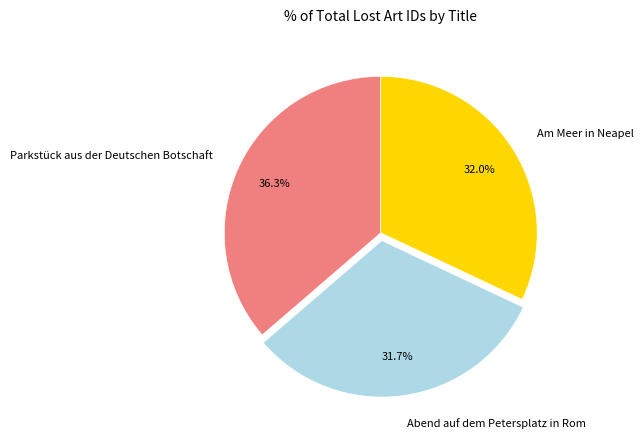

The Am Meer in Neapel slice represents 32% of the pie. True or false?

True